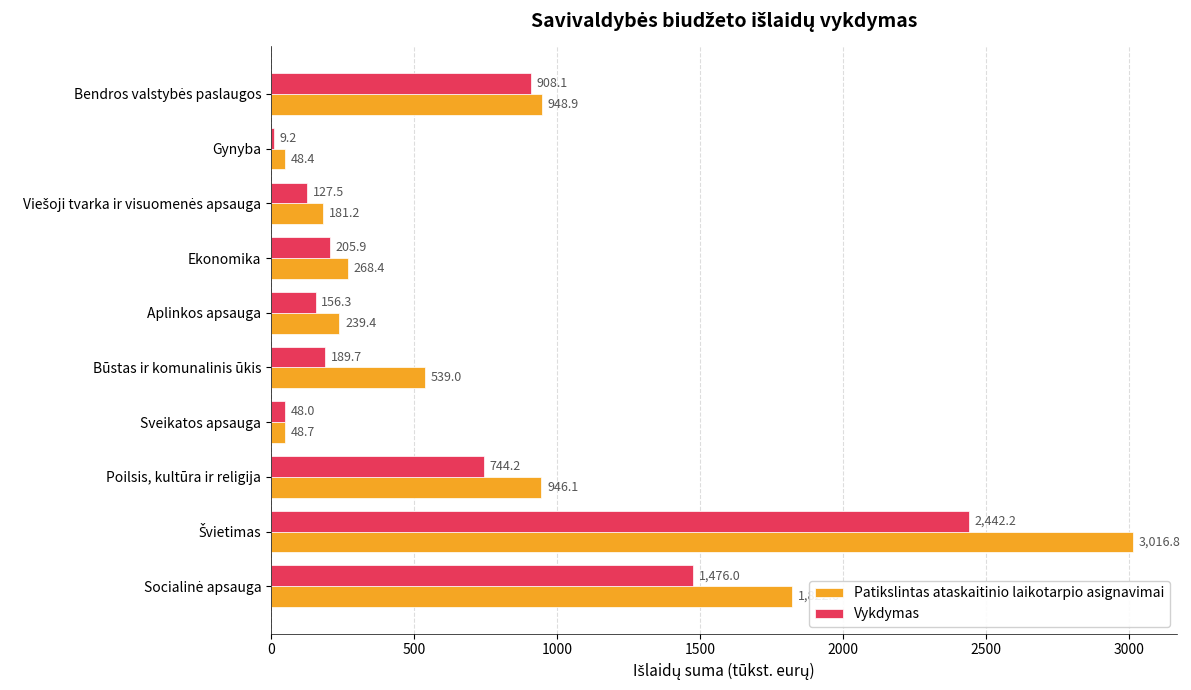

Between Gynyba and Sveikatos apsauga, which series saw the biggest shift?

Vykdymas